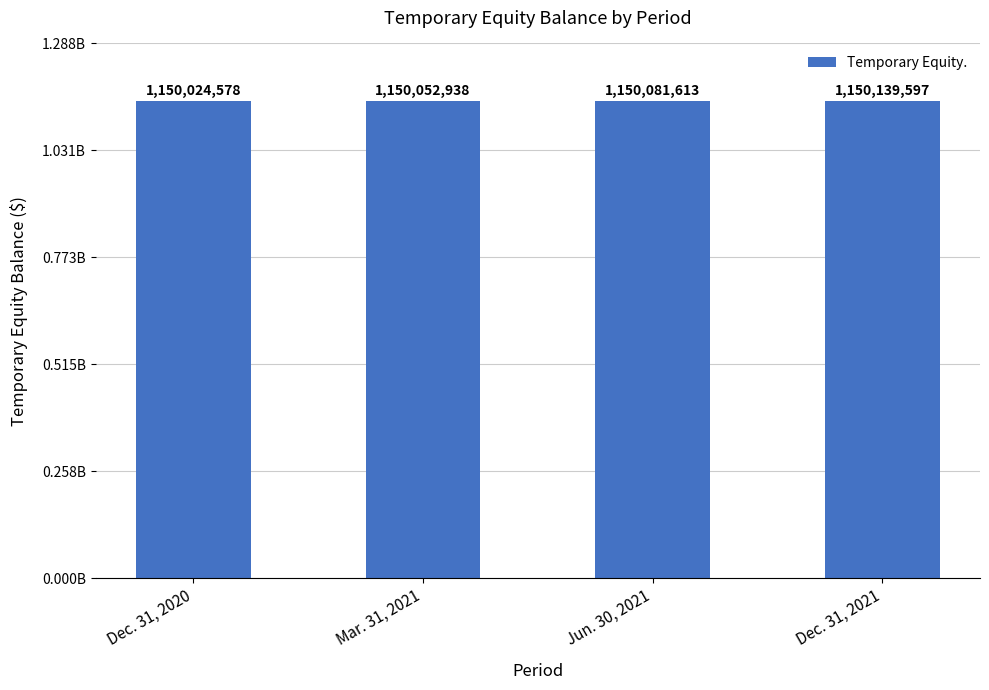

What is the difference between the second highest and minimum values?

57035